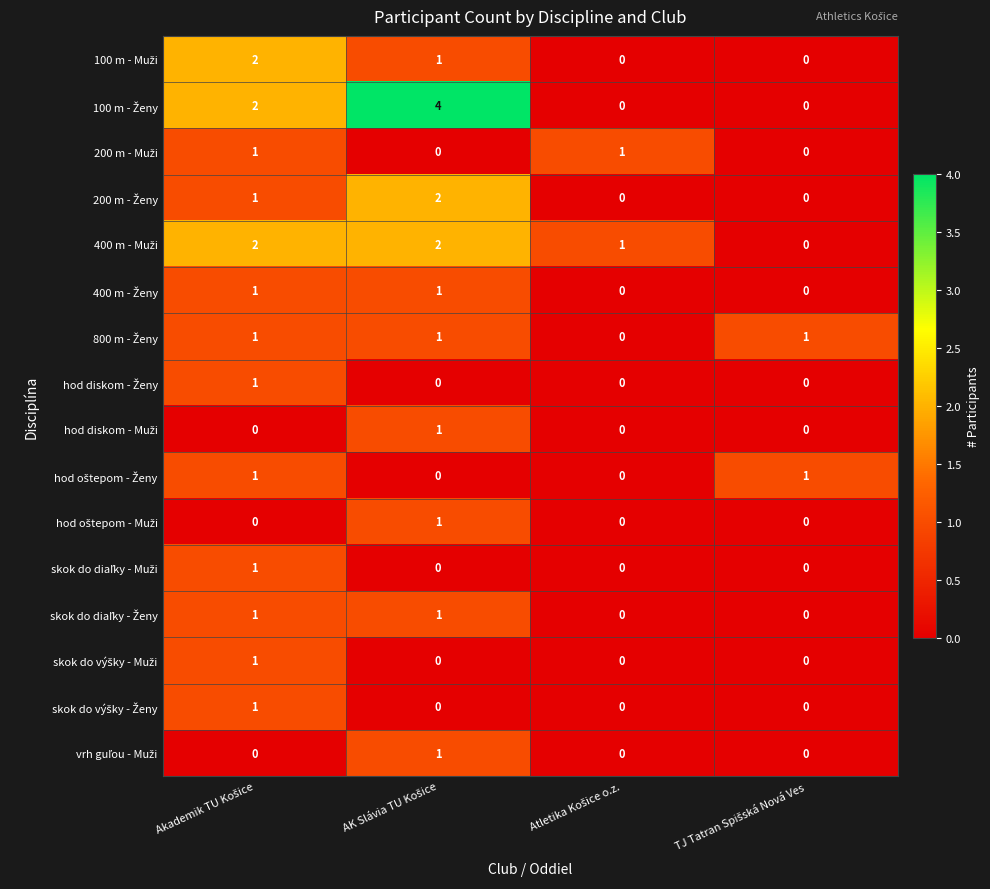

At how many categories does at least one series exceed 0?

4